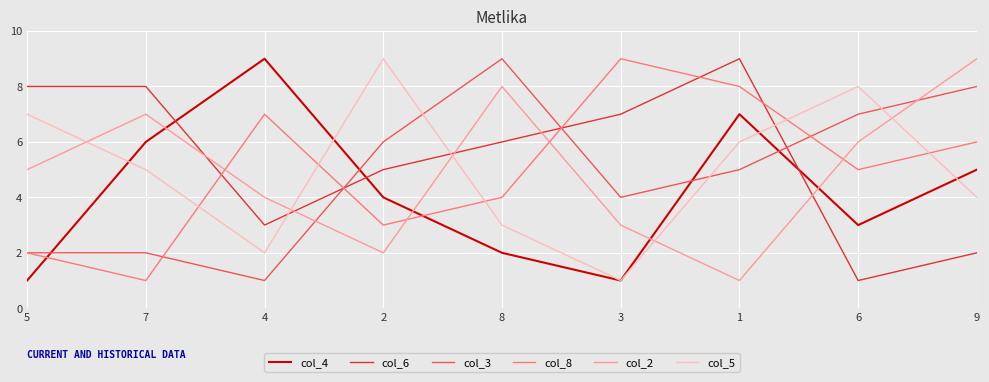

At which label does col_2 reach its peak?

9